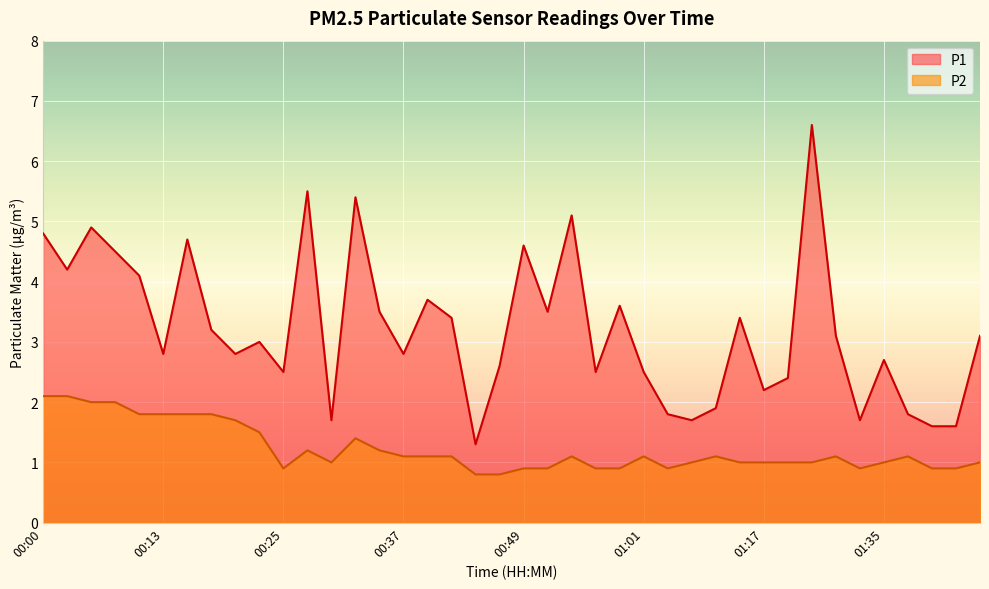

In P2, how many points are lower than both neighbors (excluding endpoints)?

4